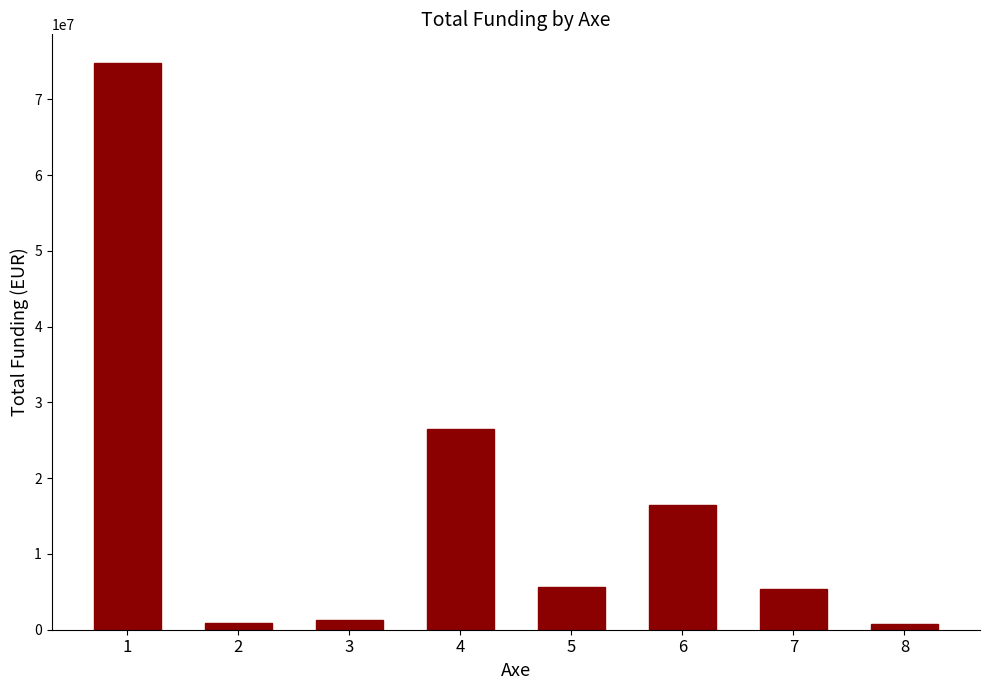

What is the sum of the values at 2 and 1?

75723453.7